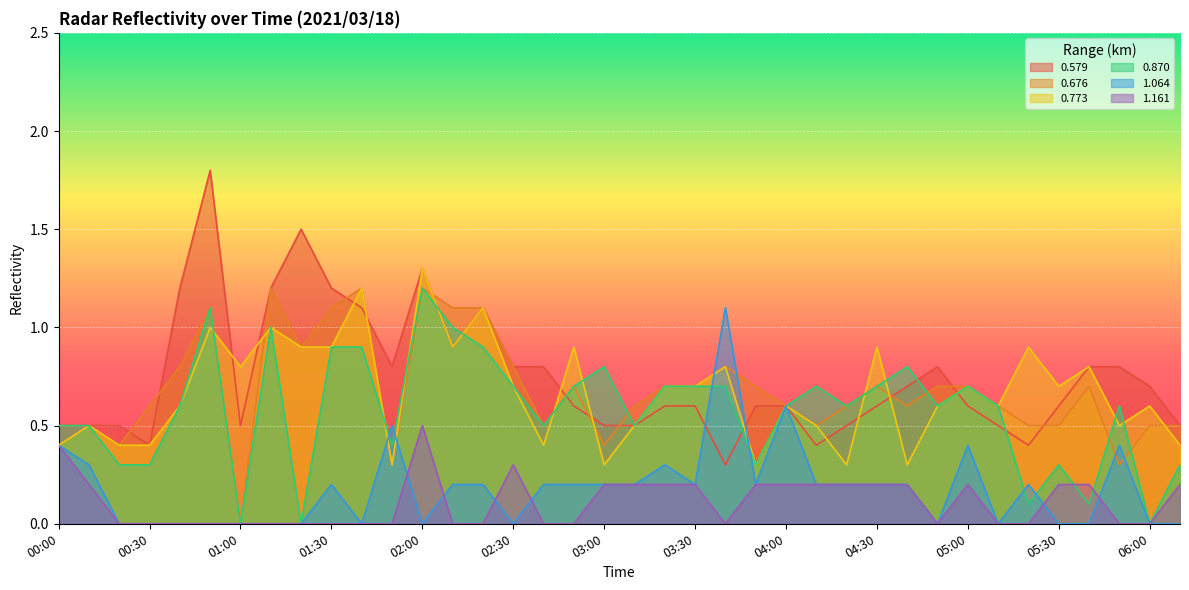

Read the 0.870 value at 02:20.

0.9